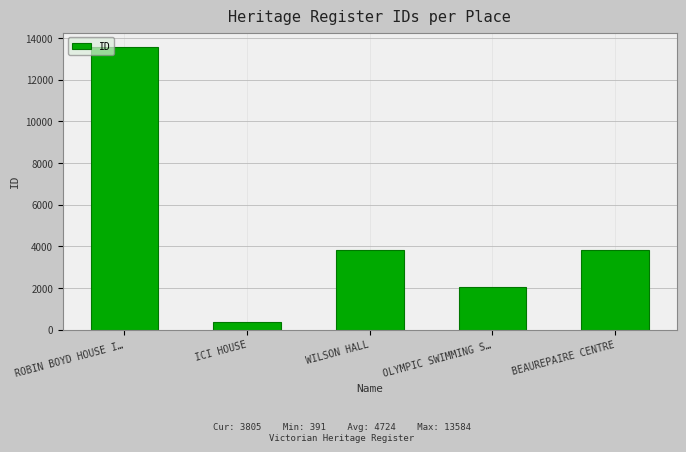

How many data points does each series have?

5